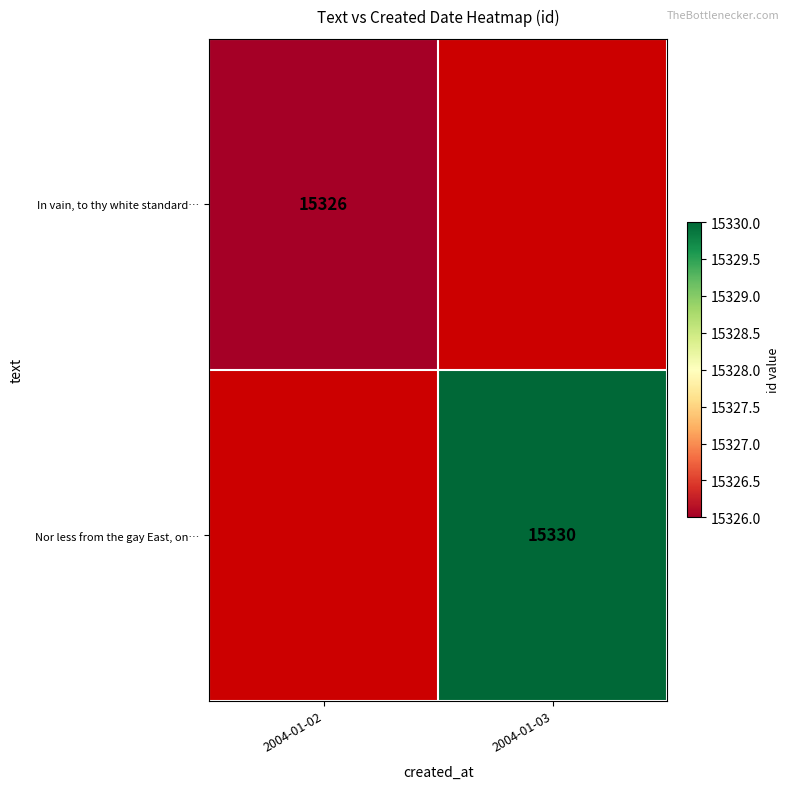

The value of In vain, to thy white standard… at 2004-01-02 is 23997. True or false?

False